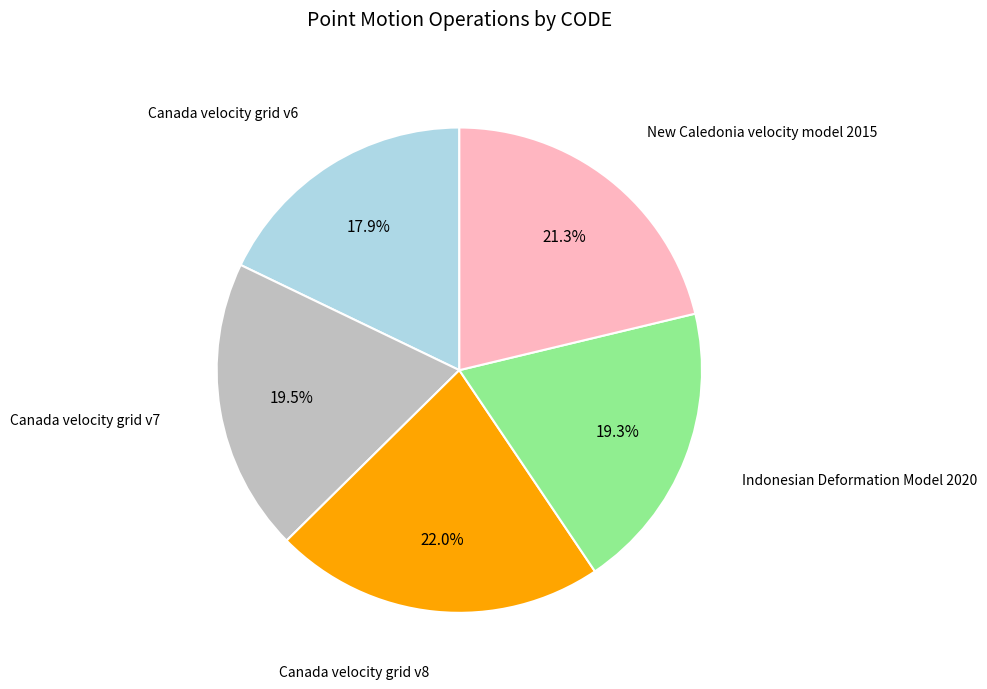

Does any single category account for the majority?

No